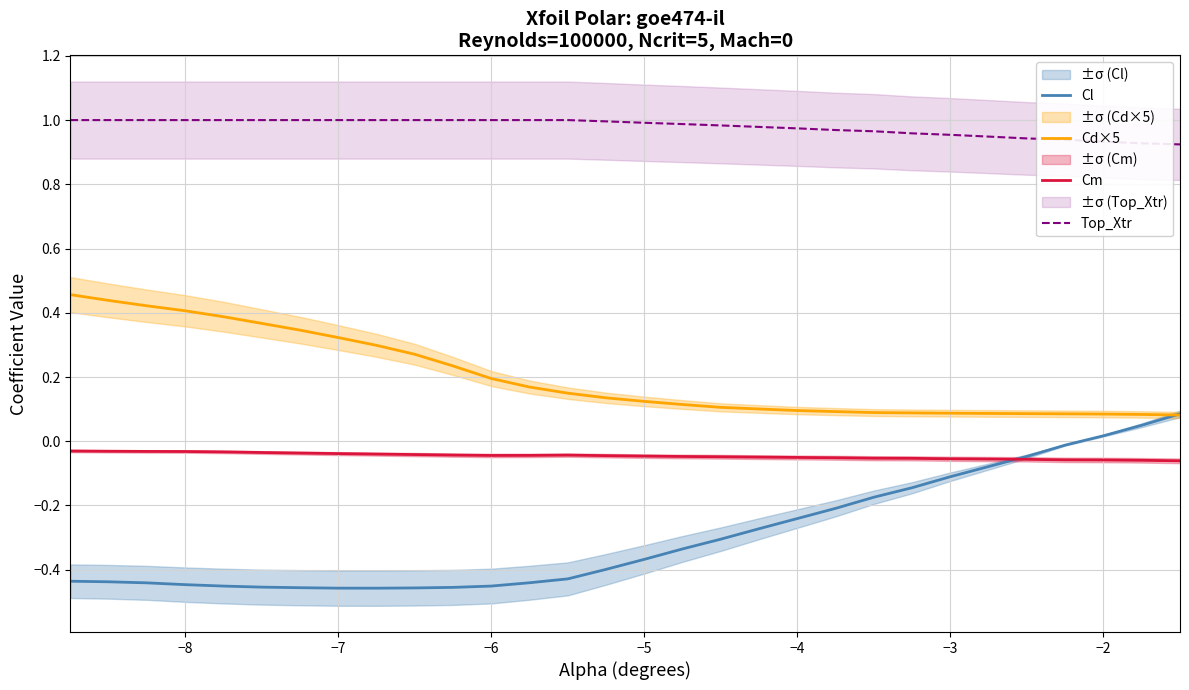

True or false: Cm and Cd×5 intersect in this chart.

False